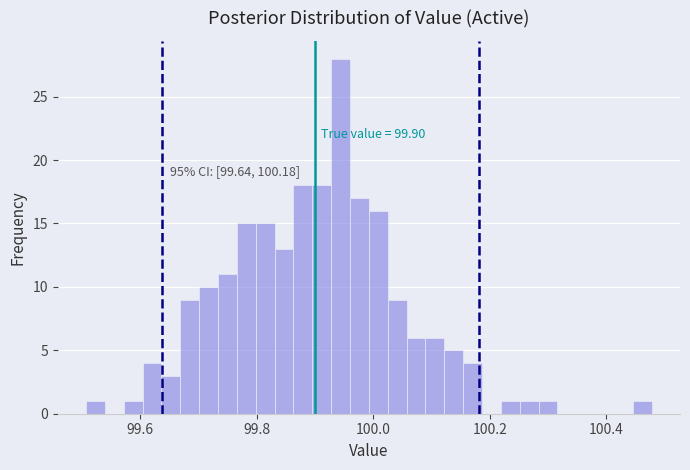

Around what value on the x-axis is the tallest bar? Give the approximate position of its centre, as read against the axis.

99.94